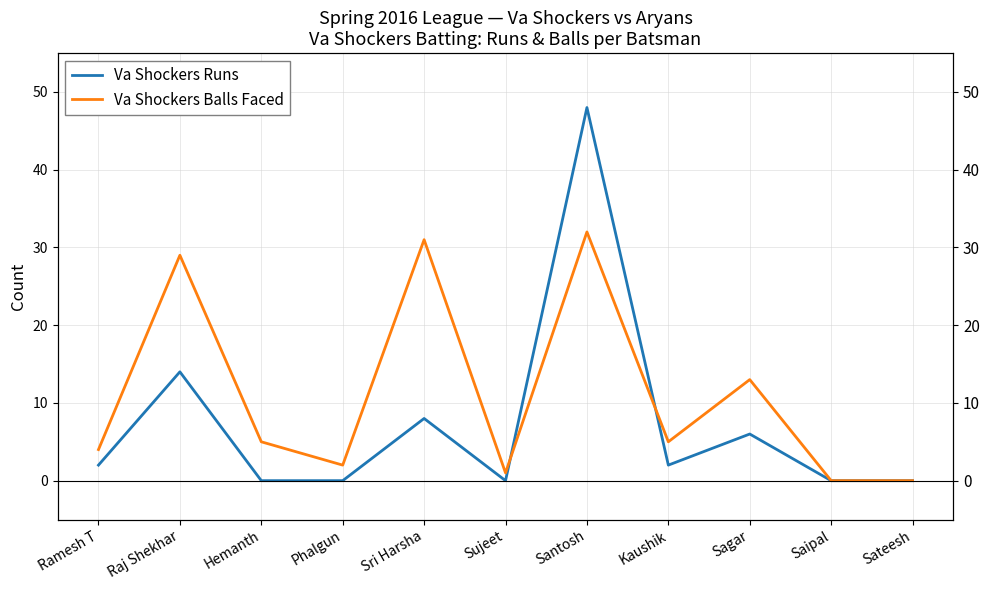

What is the value of the Va Shockers Balls Faced point at the 6th from the left?

1